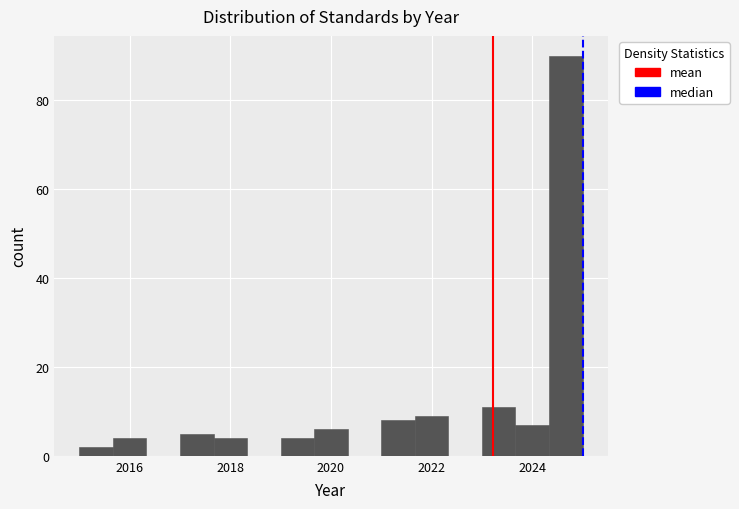

Around what value on the x-axis is the tallest bar? Give the approximate position of its centre, as read against the axis.

2024.6